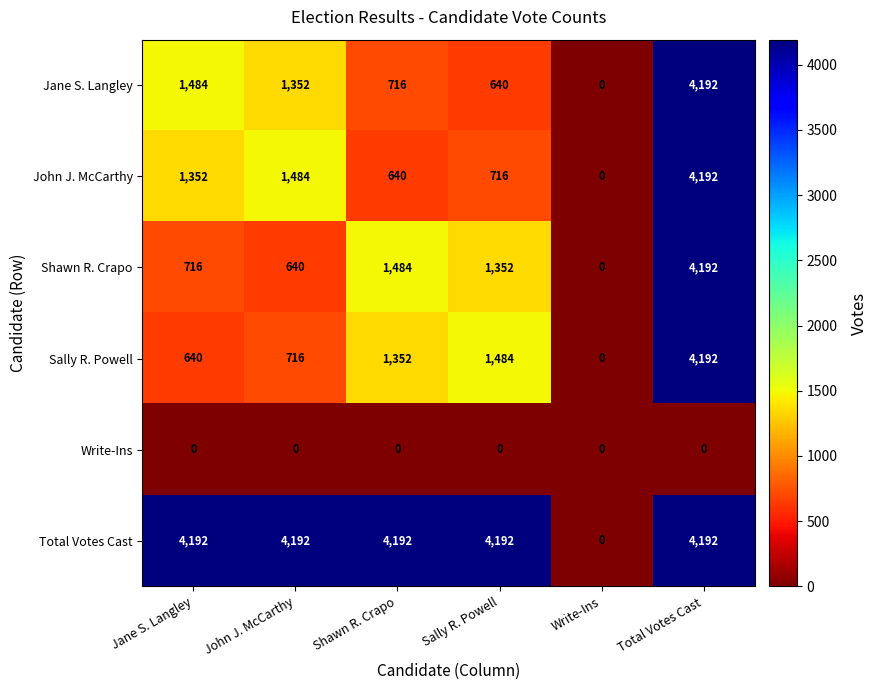

True or false: Jane S. Langley has a value of 2663 at Jane S. Langley.

False